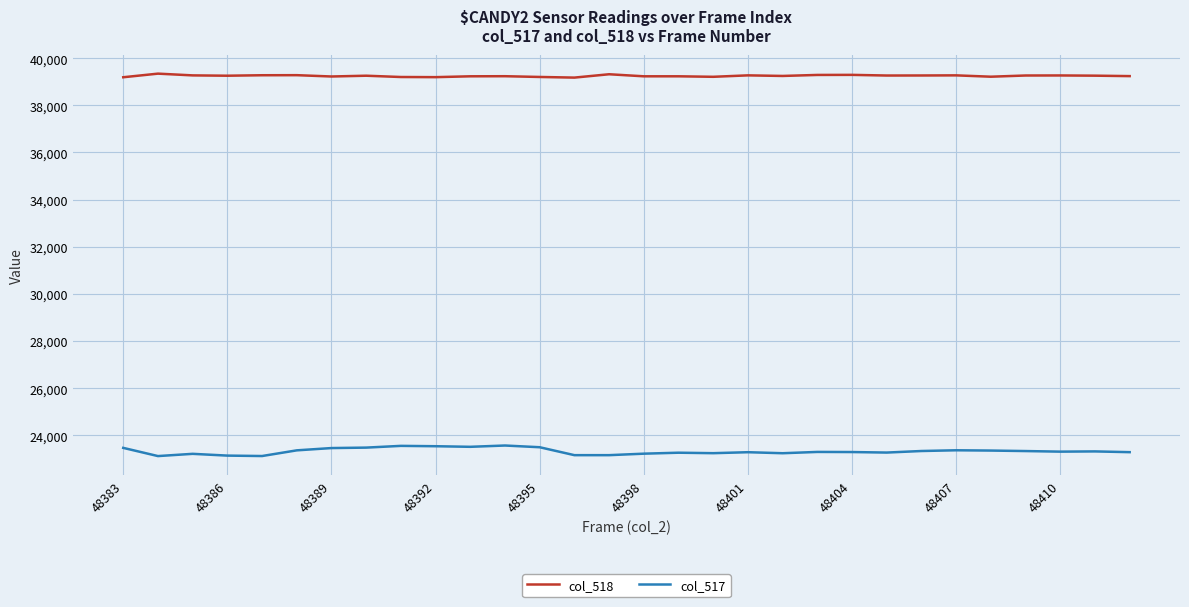

List the series in order of their overall mean, lowest first.

col_517, col_518